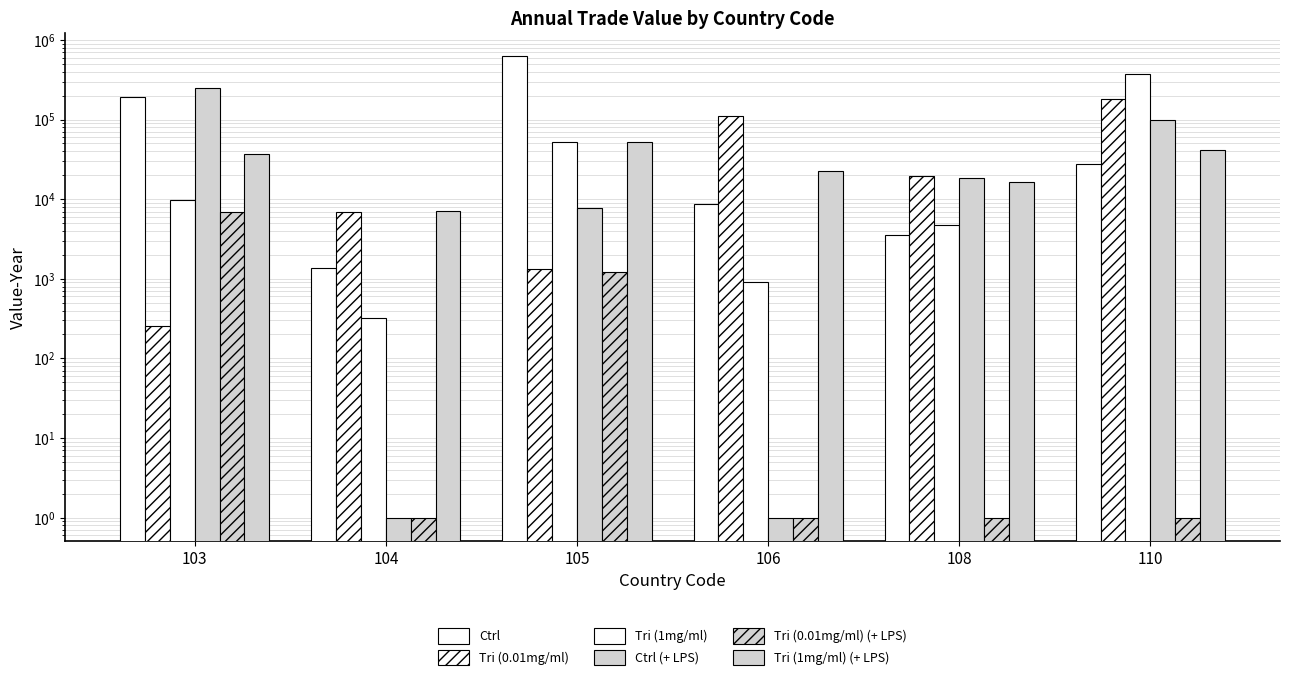

Between 104 and 106, which is larger?

106